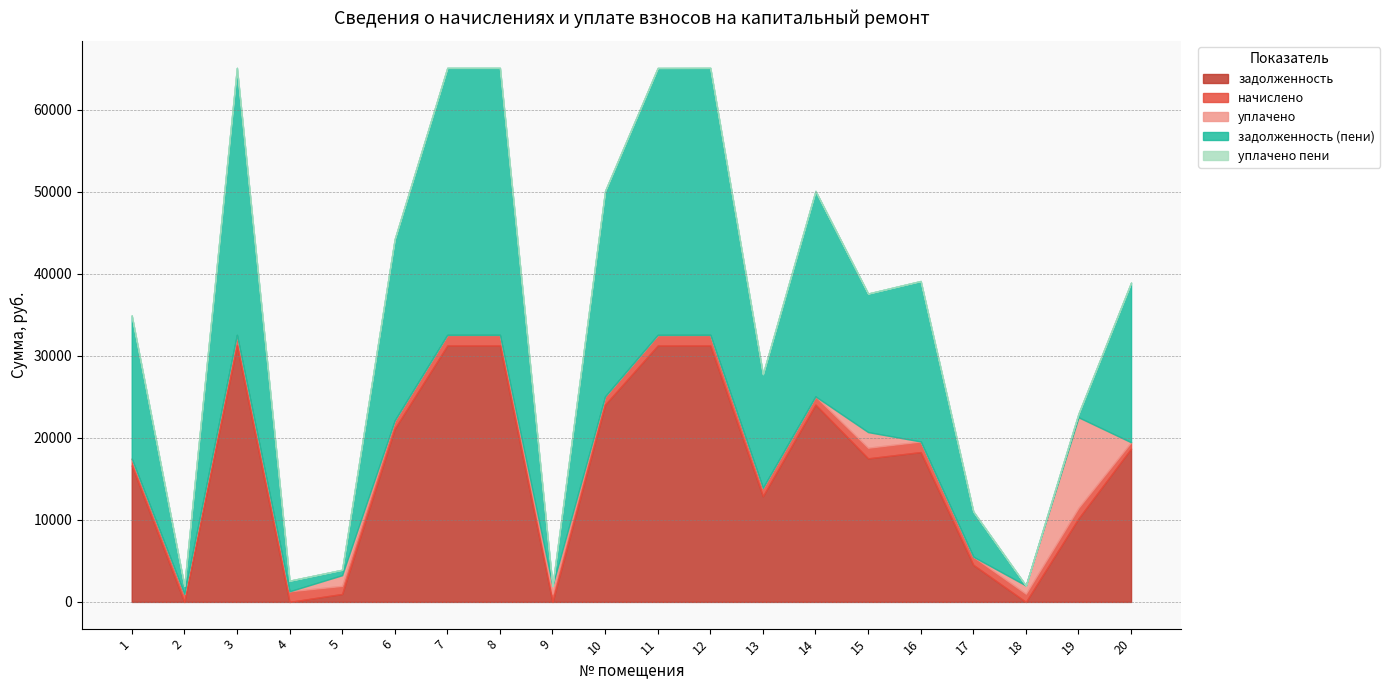

How many values in the задолженность (пени) series are below 19468?

10